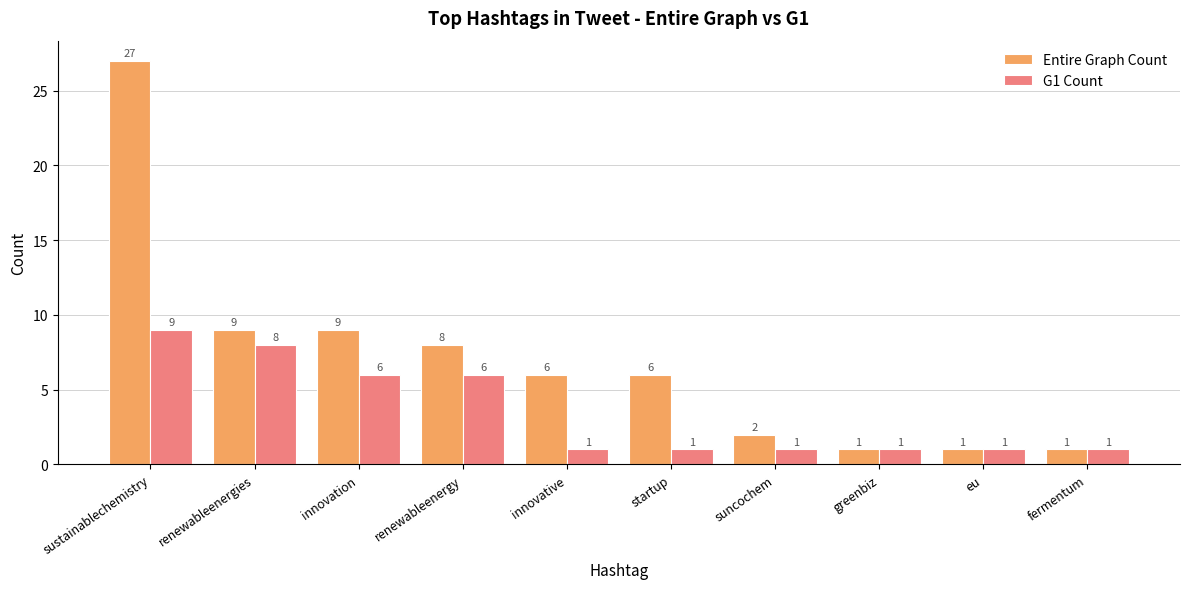

What is the spread (max minus min) of values at renewableenergy?

2